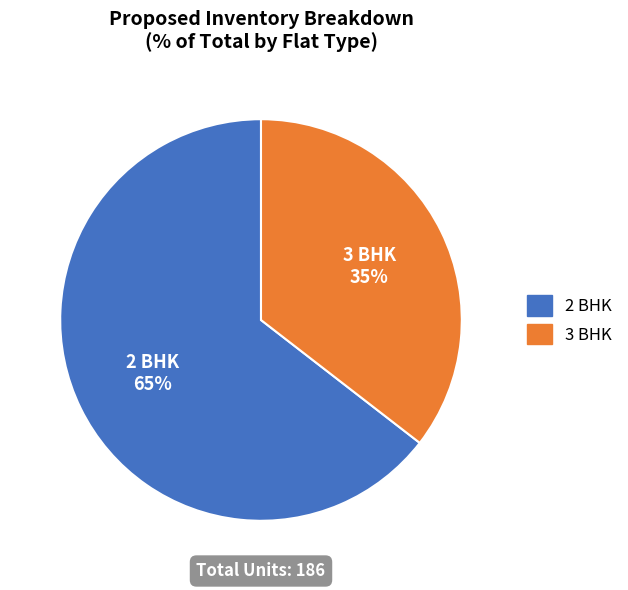

True or false: 2 BHK accounts for 54% of the total.

False